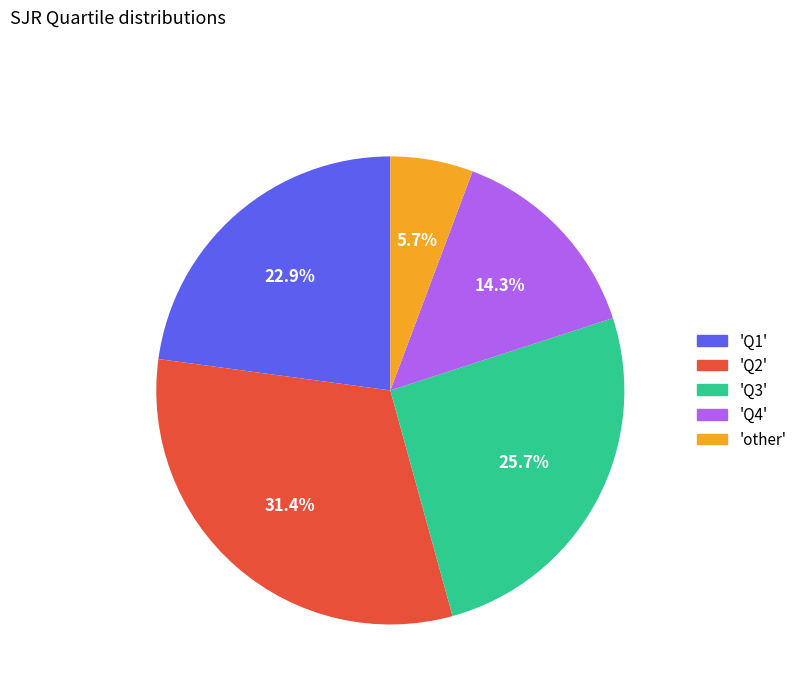

Approximately how many times larger is the value at 'Q4' compared to 'Q1'?

0.6